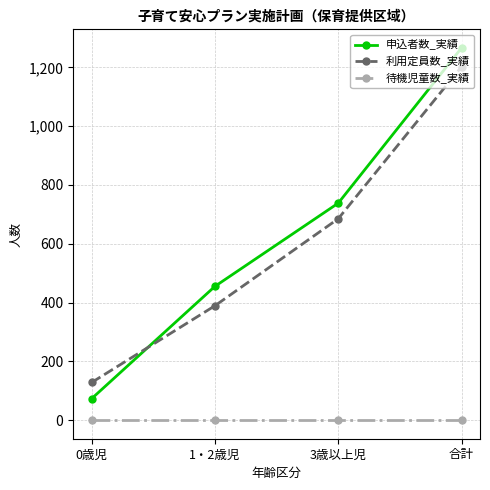

What is the difference between the highest and lowest values at 3歳以上児?

738